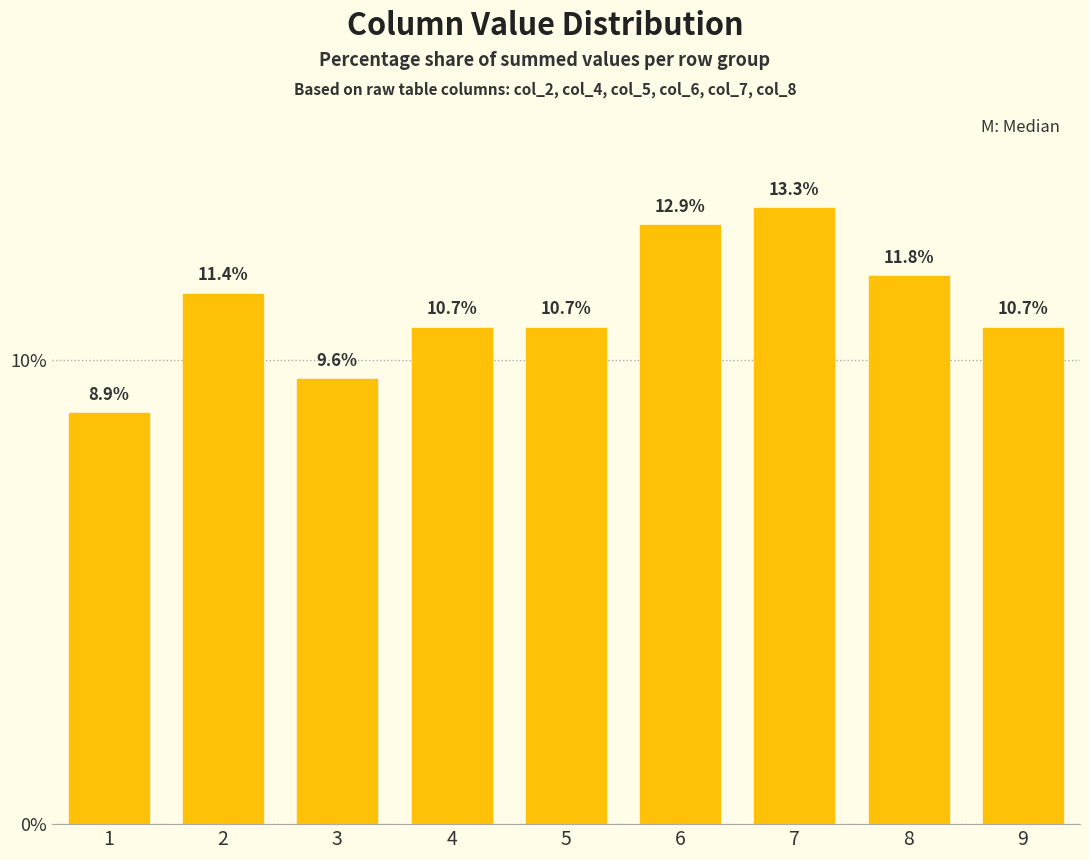

Is it true that the value at 7 is 13.3?

True